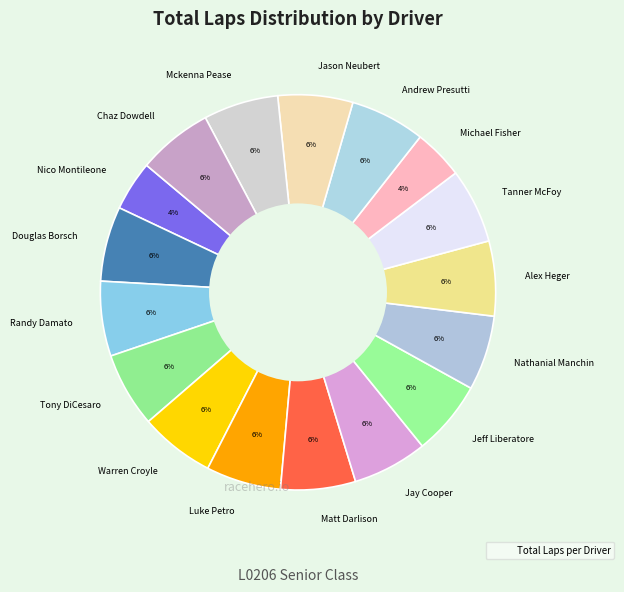

Is the sum of Nico Montileone and Tony DiCesaro greater than half?

No